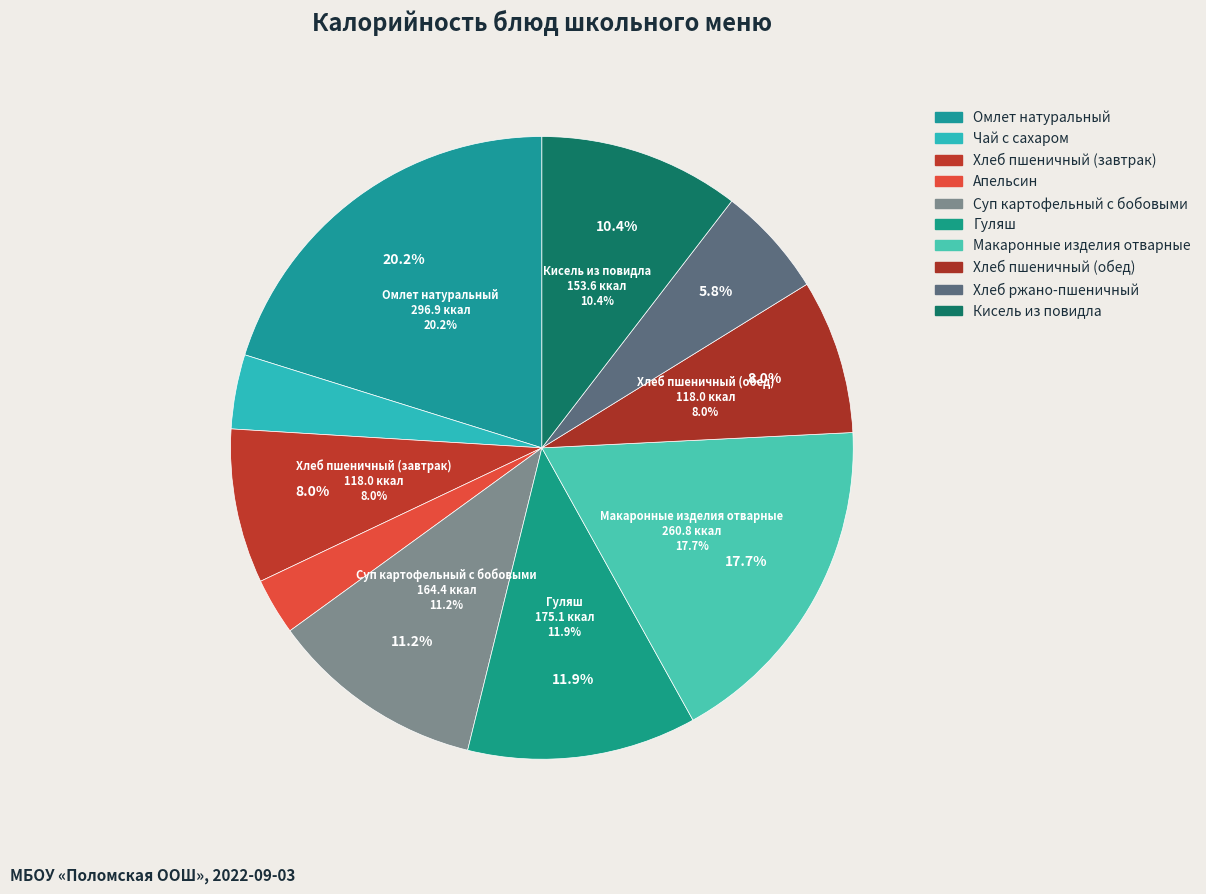

Which category has the smallest portion of the pie?

Апельсин